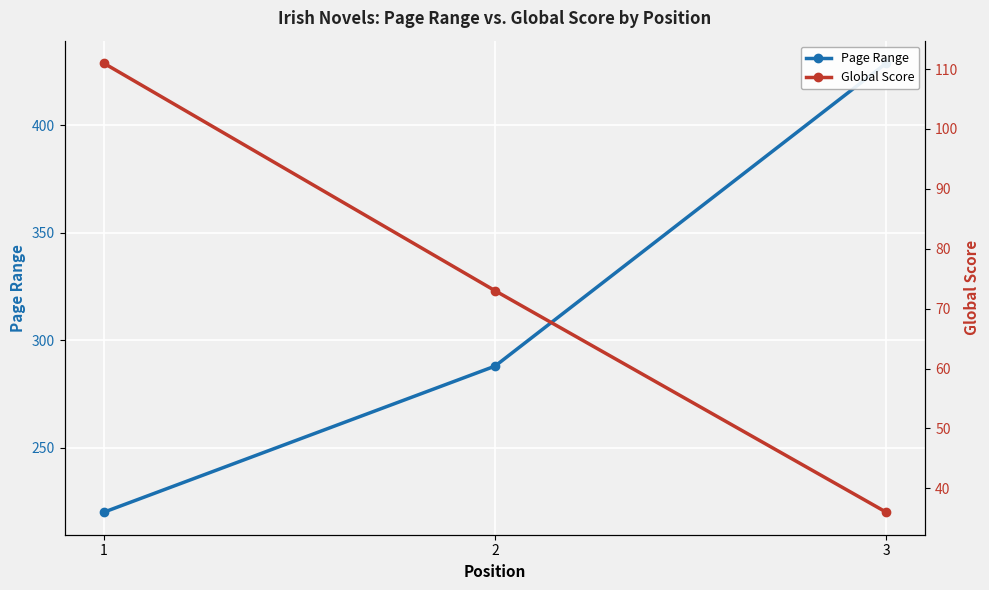

What is the value of the Global Score point at the 2nd from the left?

73